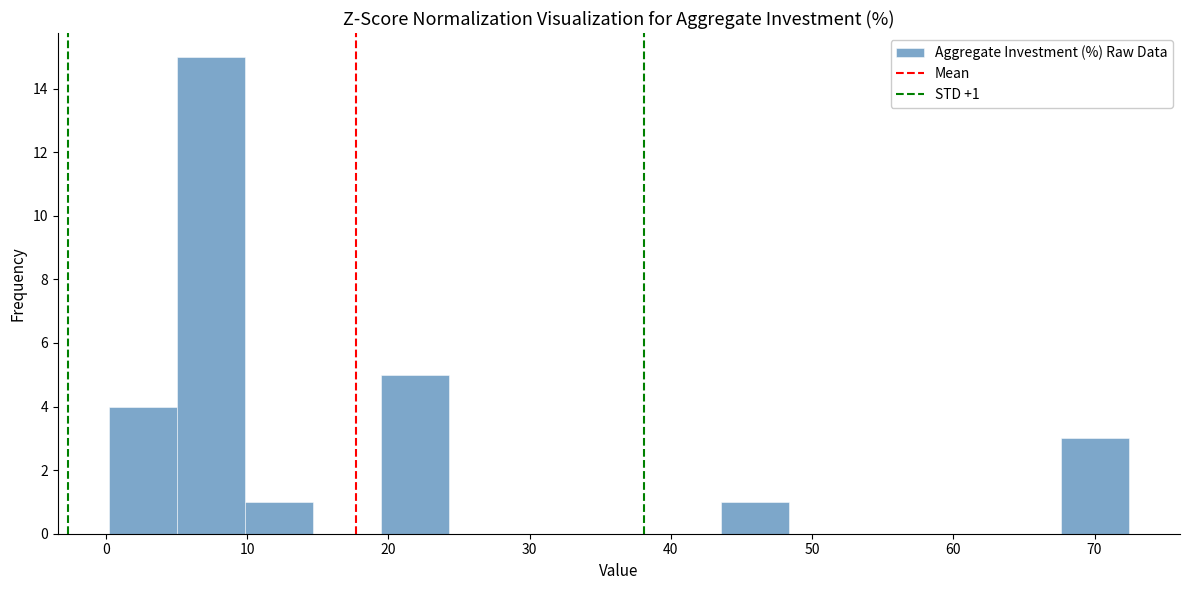

Over which range of the x-axis is the bar tallest?

5 to 10